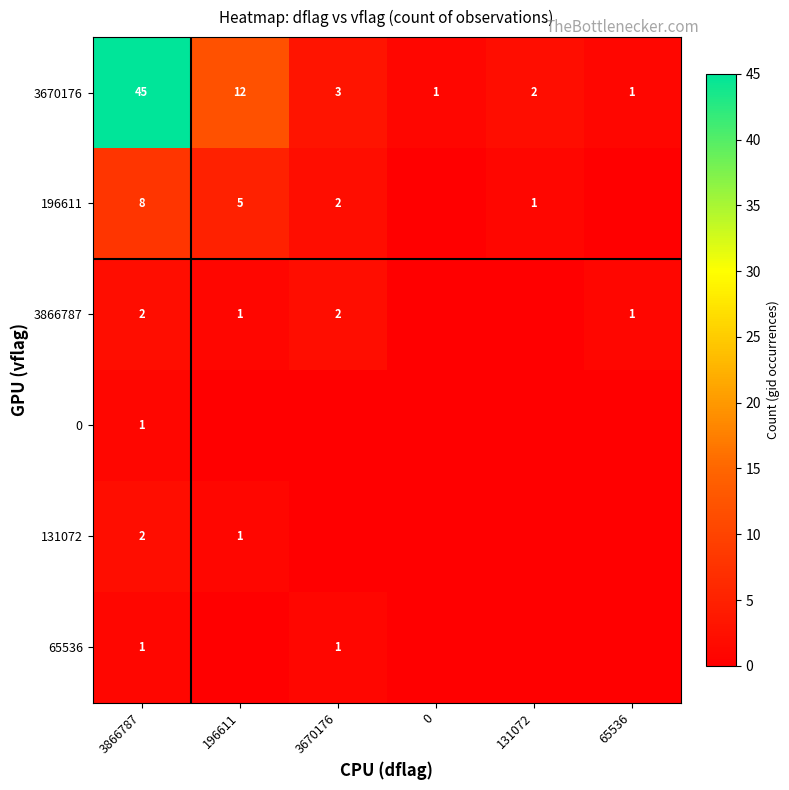

The 0 series shows 1 at 3866787. True or false?

True